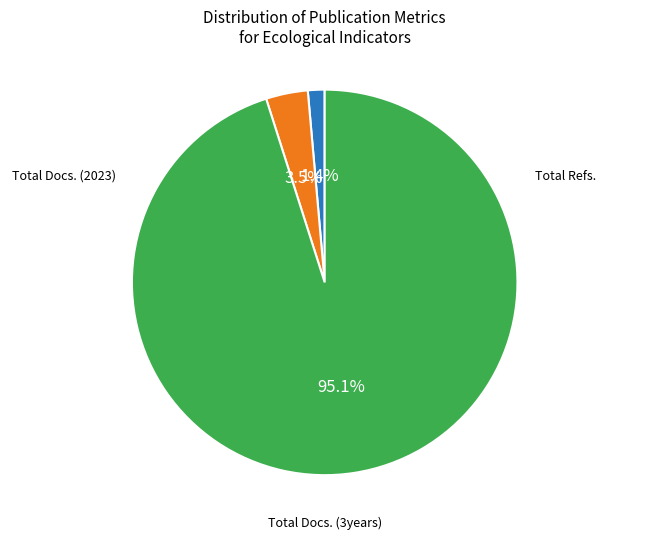

What is the smallest slice in the pie chart?

Total Docs. (2023)